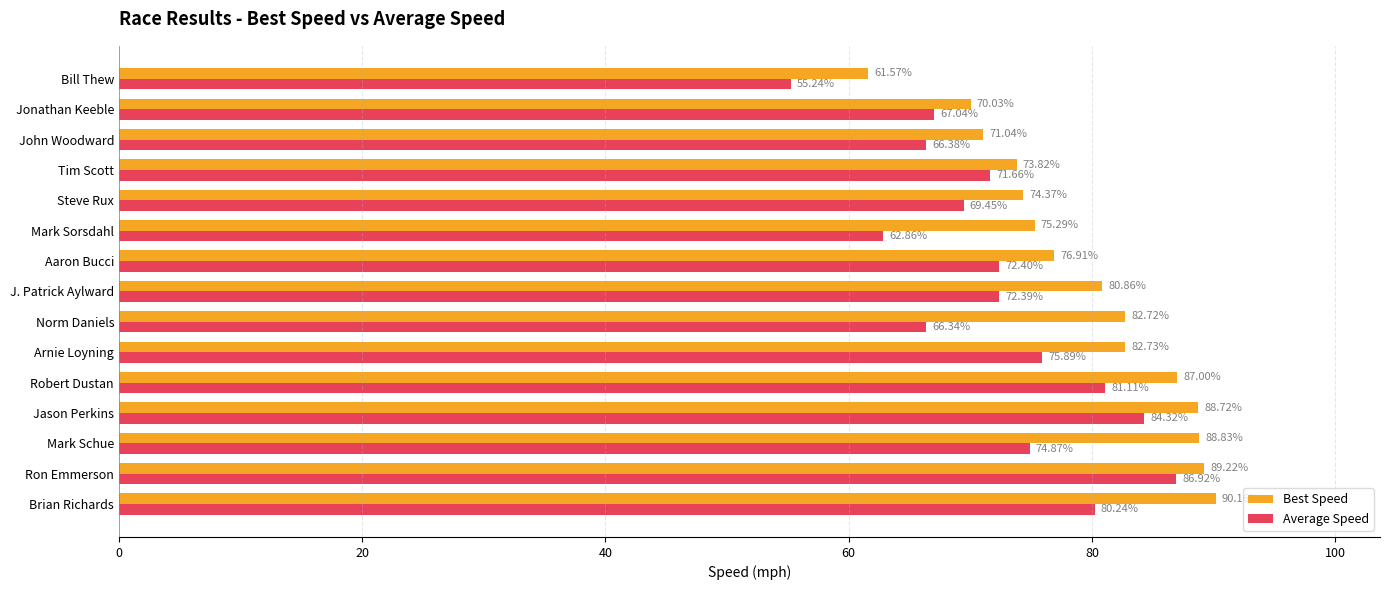

How many series are shown in this chart?

2